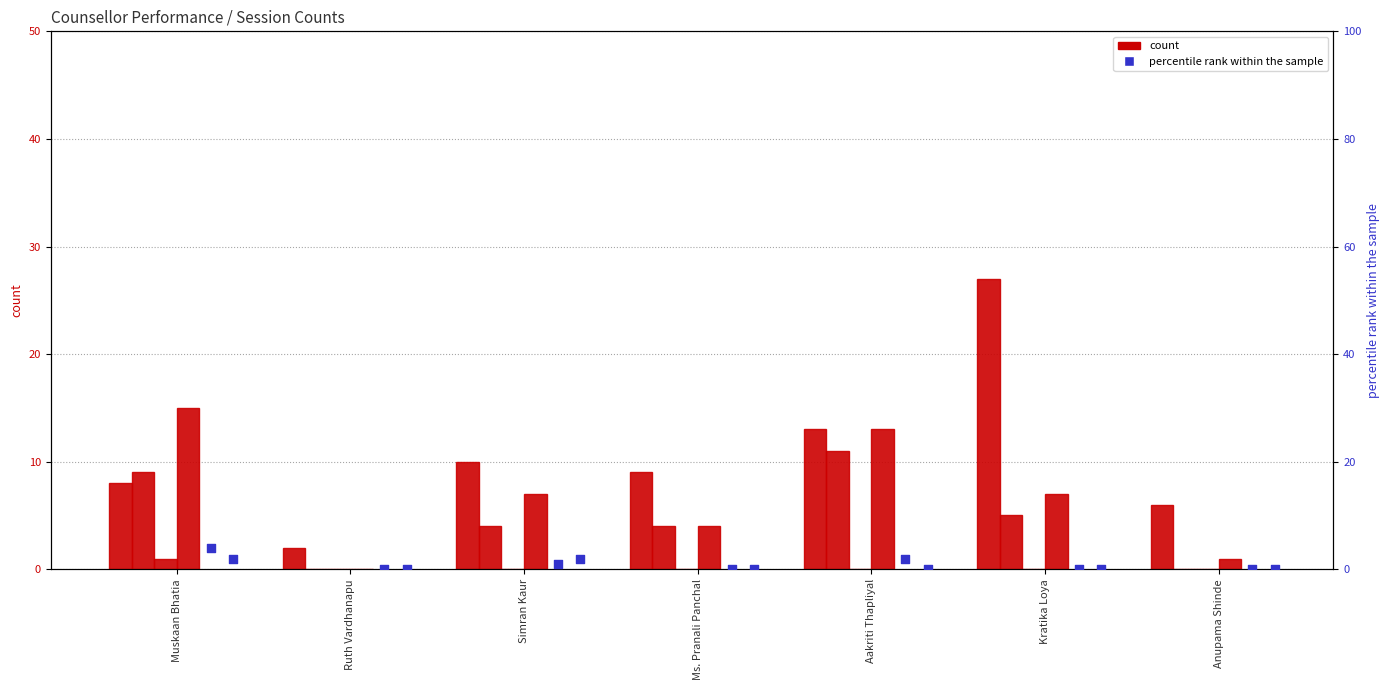

Is the value of CS2 at Kratika Loya greater than the value of GC2 at Ms. Pranali Panchal?

Yes